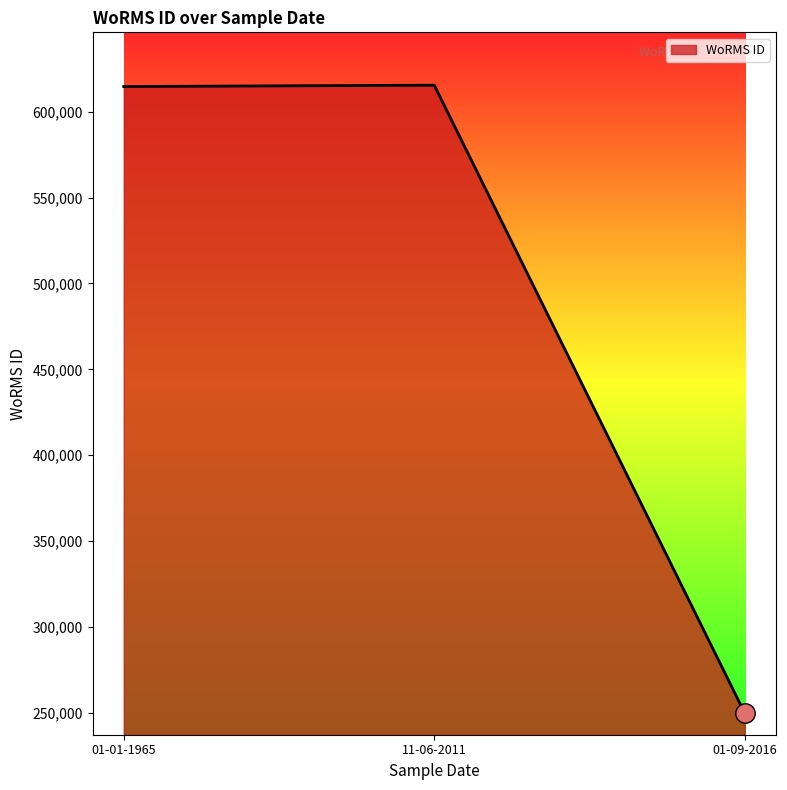

Does the chart have visible grid lines?

No